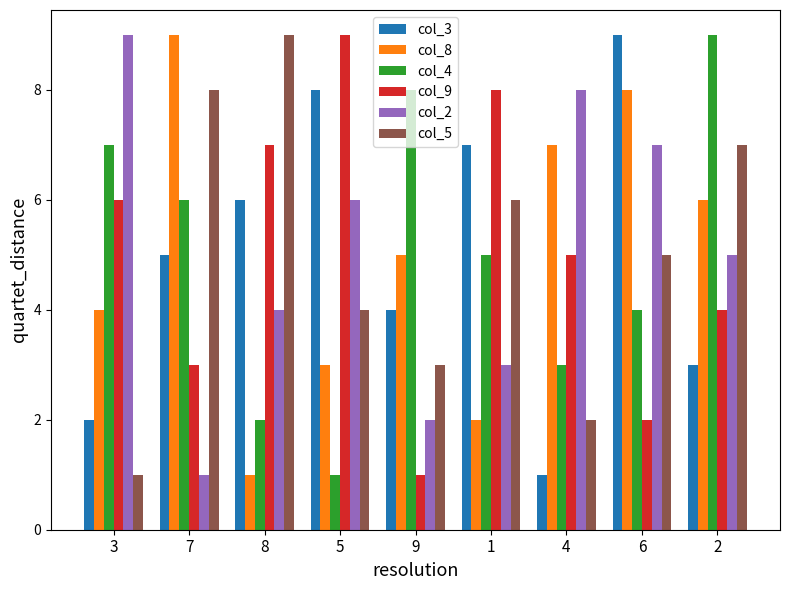

What is the label of the 3rd bar from the left?

8